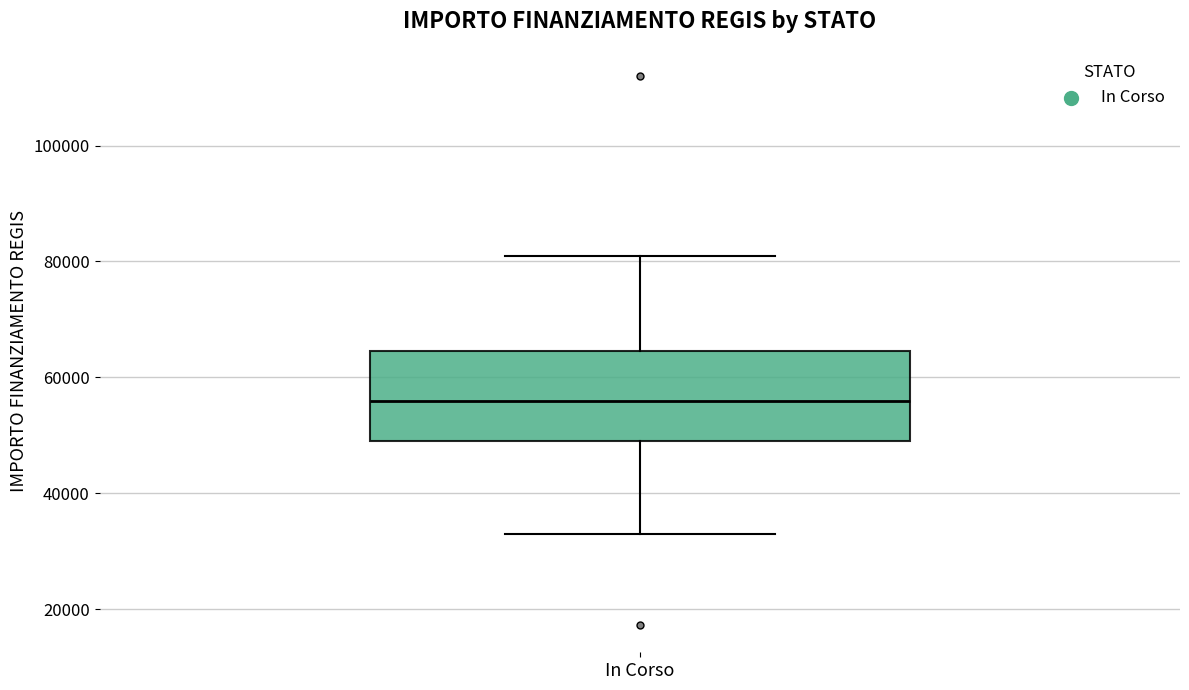

Where is the upper edge of the box for In Corso on the y-axis? The values are not printed on the chart, so give them approximately, as read against the axis.

64000